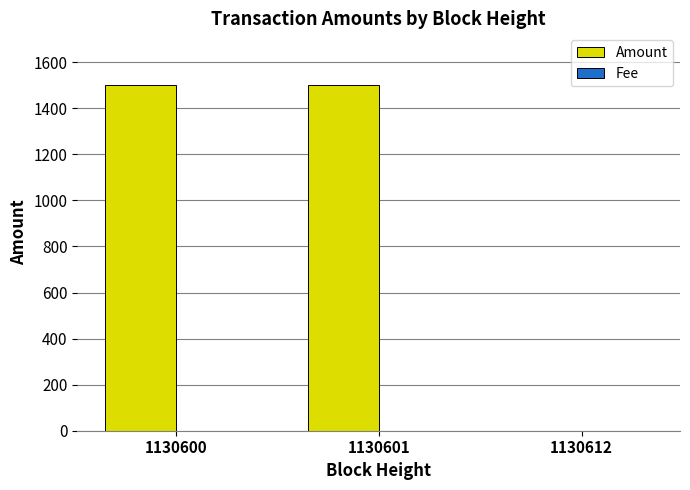

True or false: Amount has a value of 0.3 at 1130612.

True